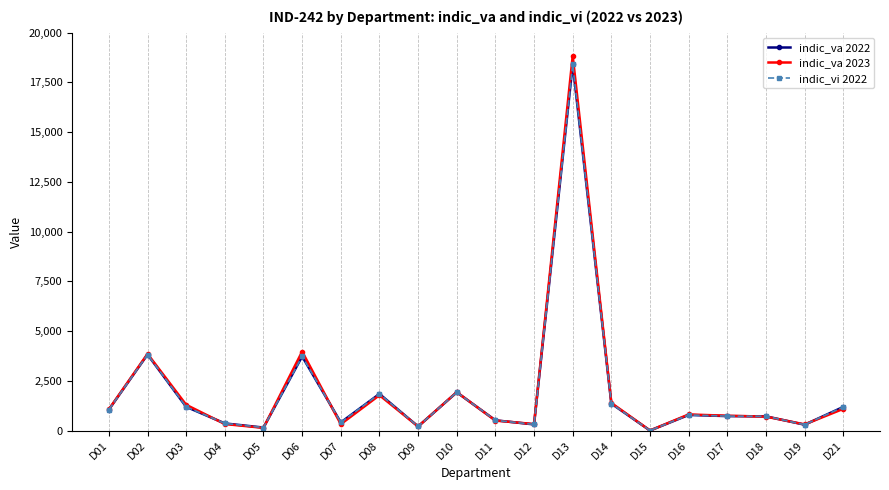

How many interior local valleys does the indic_va 2023 series have?

6